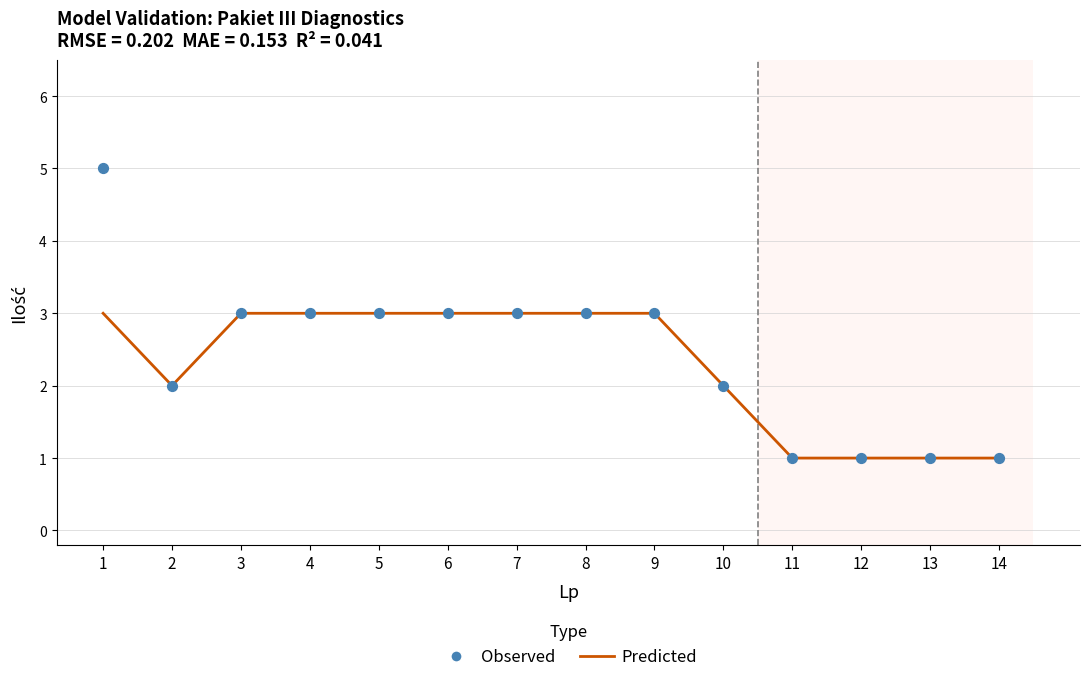

What are all the series names shown in the legend?

Predicted, Observed